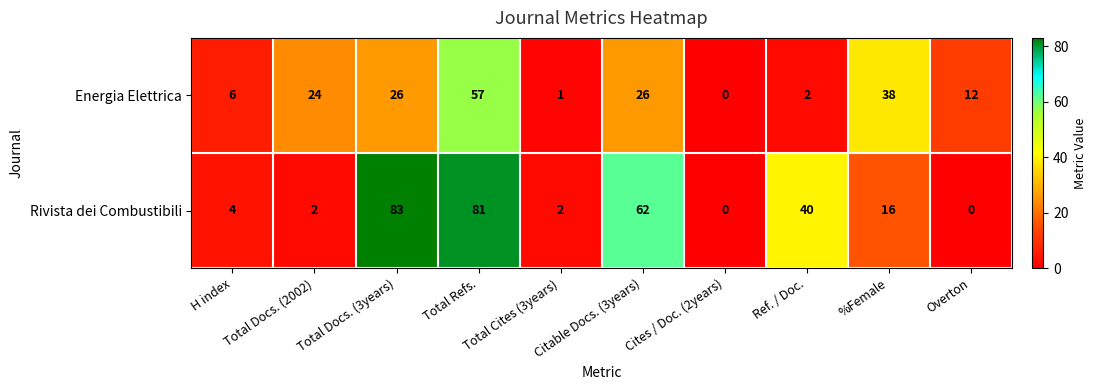

At which category is the sum across all series the highest?

Total Refs.